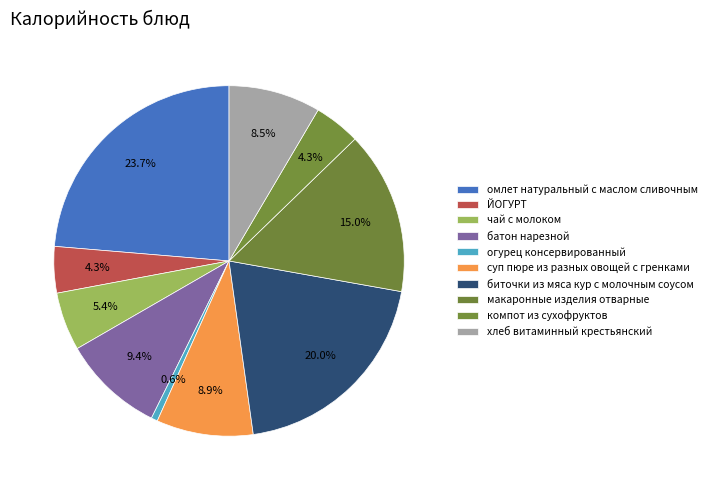

How many segments does this pie chart have?

10